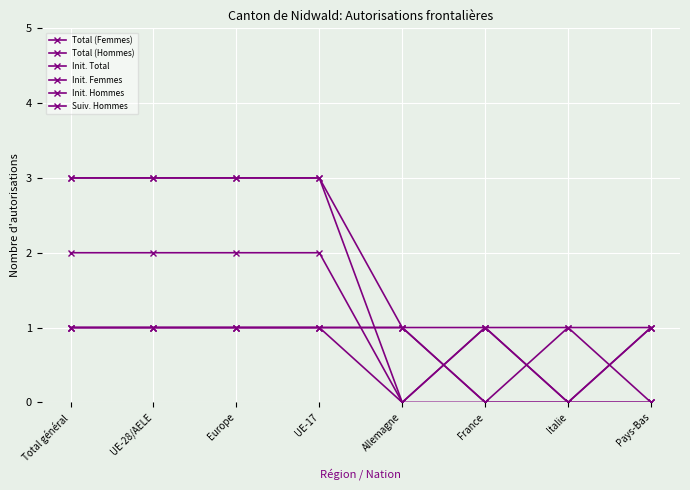

Which series has the largest range (max minus min)?

Total (Hommes)